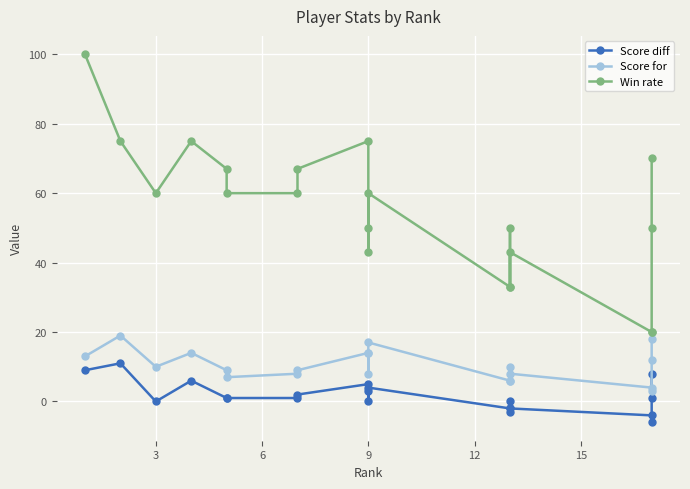

True or false: Win rate has more than 1 interior local peaks.

True